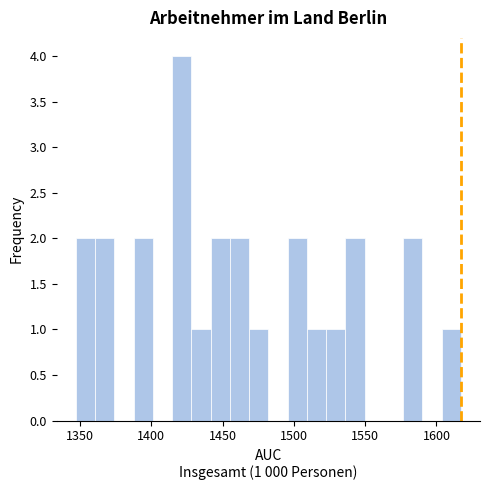

Read against the x-axis, roughly where is the centre of the tallest bar?

1420